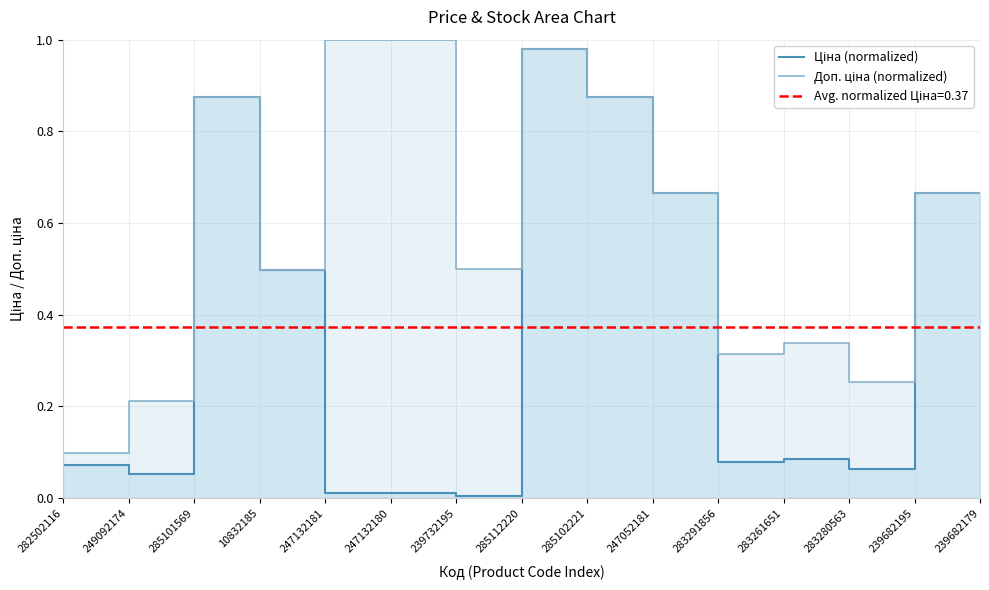

The Ціна (normalized) series shows 0.0 at 283291856. True or false?

False